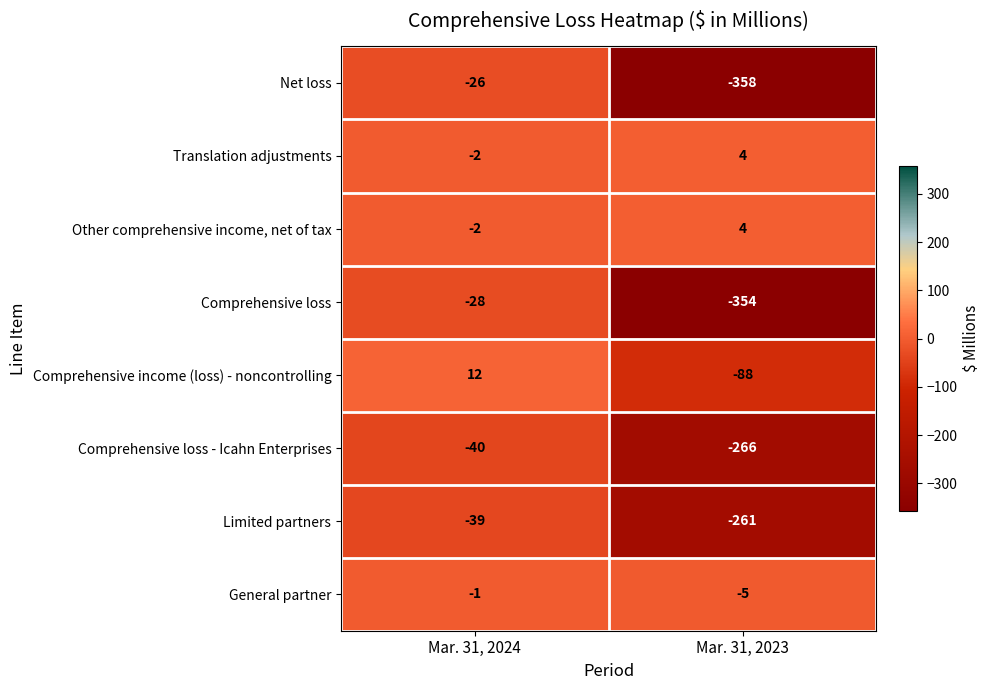

Which series has the widest spread of values?

Net loss